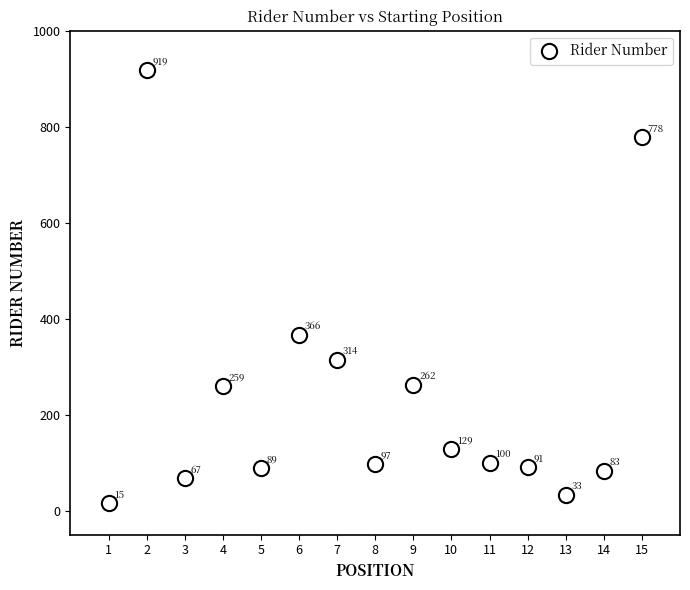

What Y value in the scatter plot is closest to 467?

366